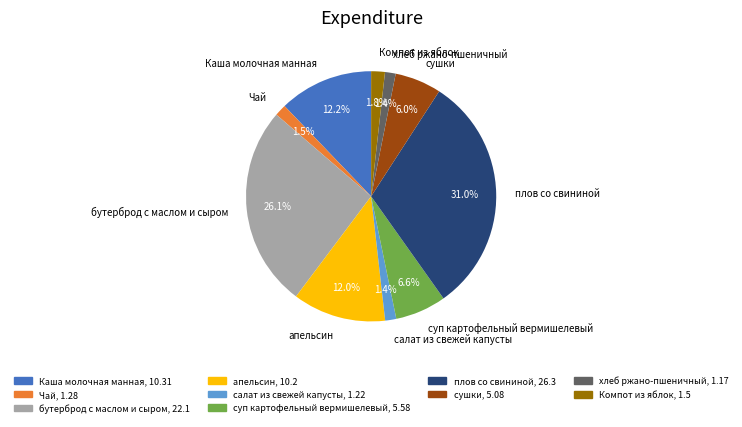

What is the largest slice in the pie chart?

плов со свининой